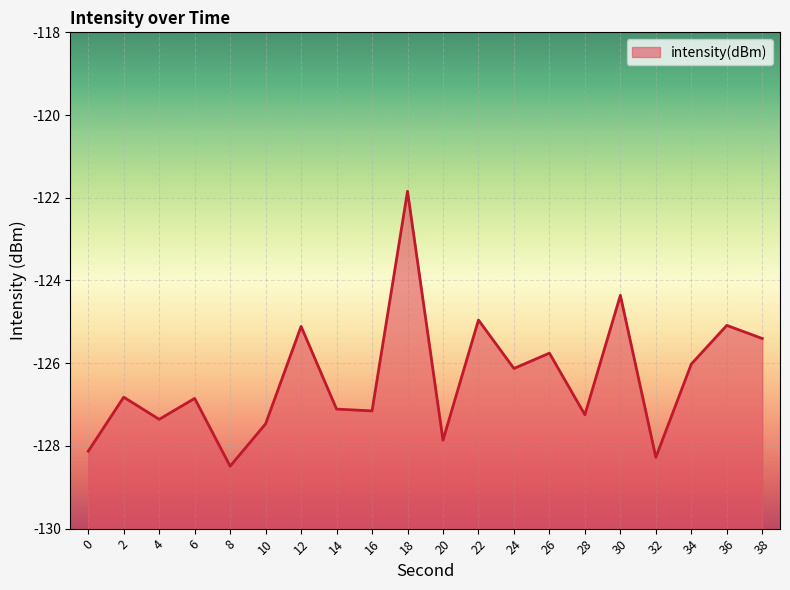

What is the difference between the second highest and second lowest values?

3.9